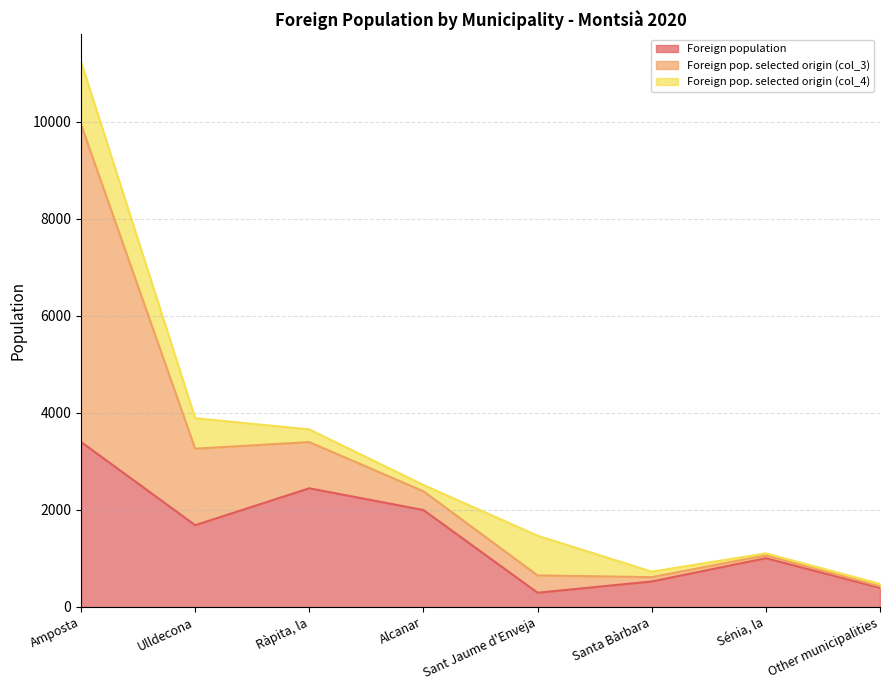

What is the highest value of the Foreign population series?

3402